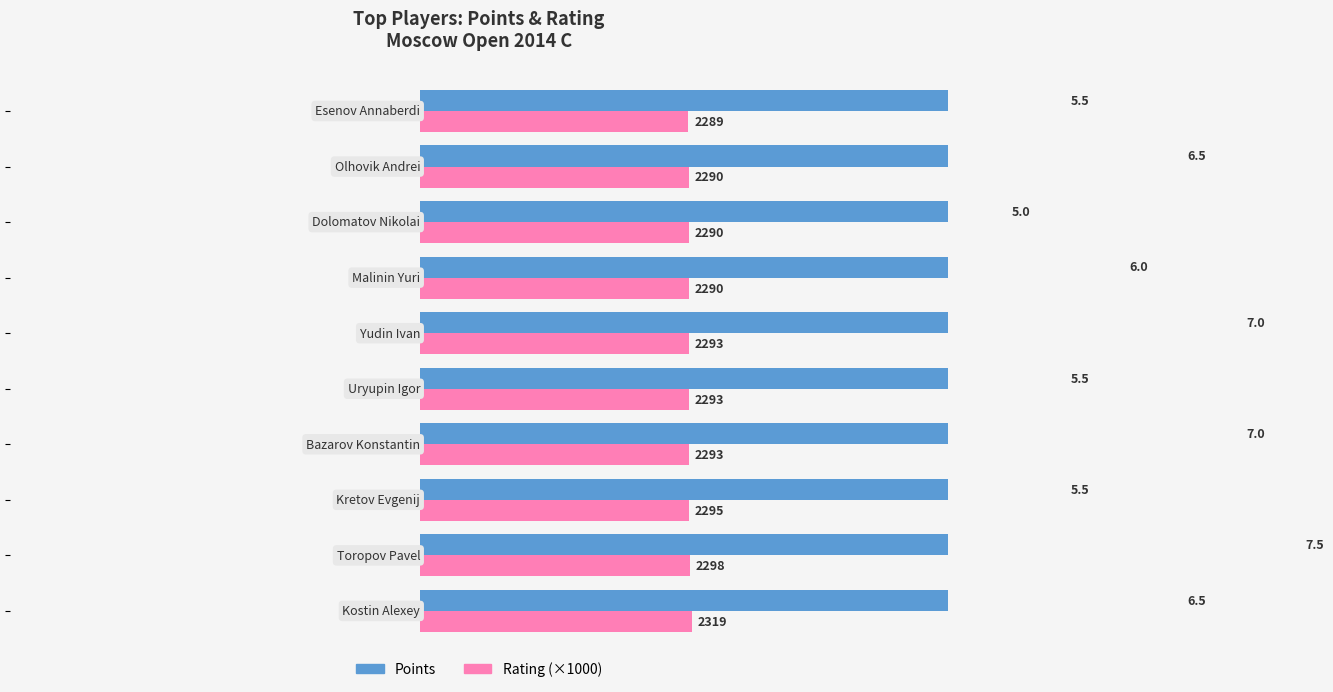

How many data points does each series have?

10